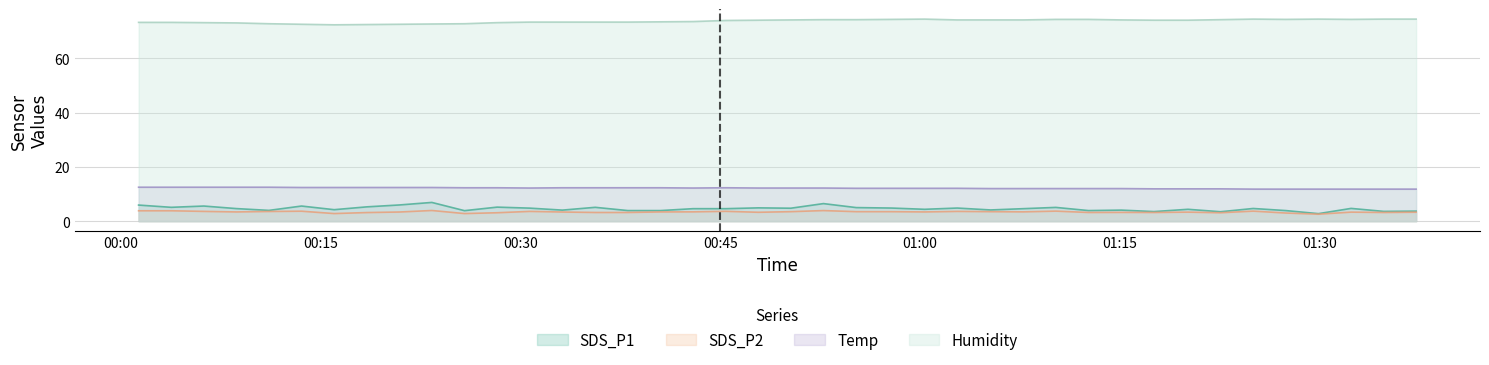

True or false: SDS_P2 and Humidity intersect in this chart.

False